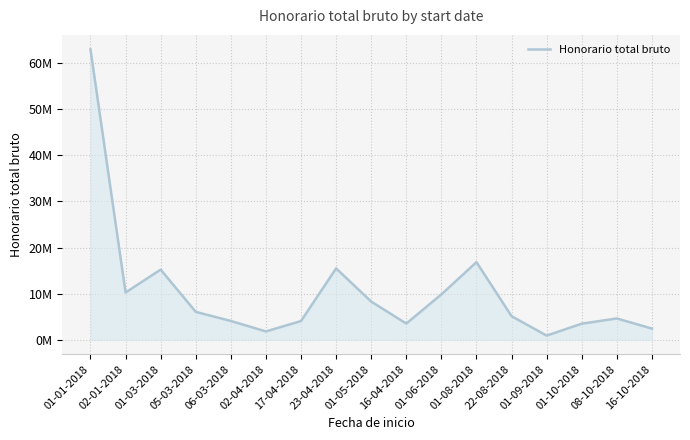

Reading right to left, extract all data points from this chart.

2419800	4616800	3483333	900000	5111106	16831106	9837777	3506607	8280000	15475555	4061113	1800000	4070414	6049998	15213433	10249992	62985857